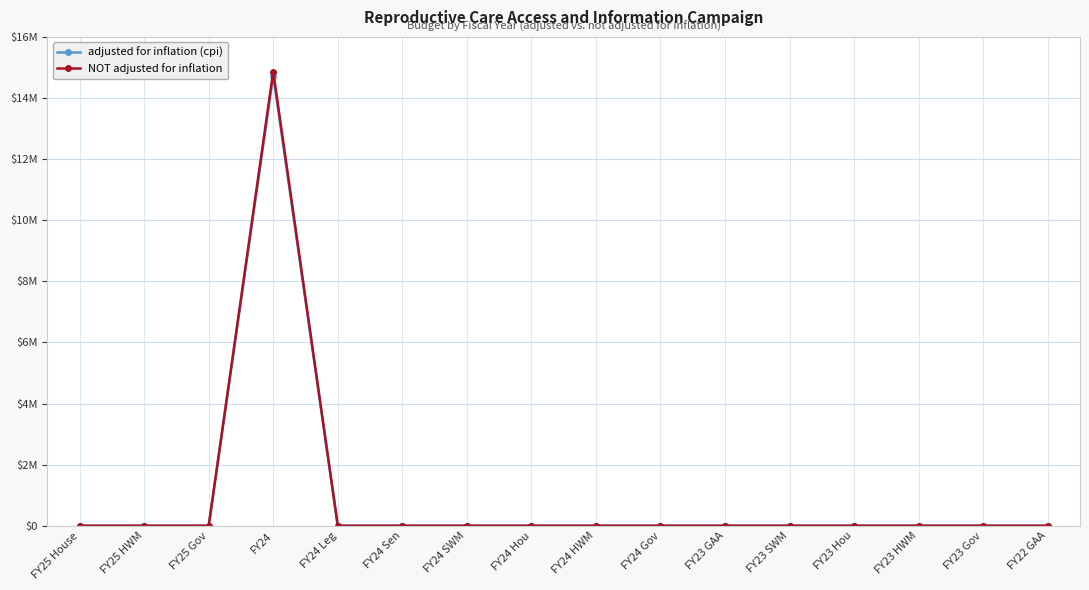

True or false: adjusted for inflation (cpi) has a value of 0 at FY23 Hou.

True